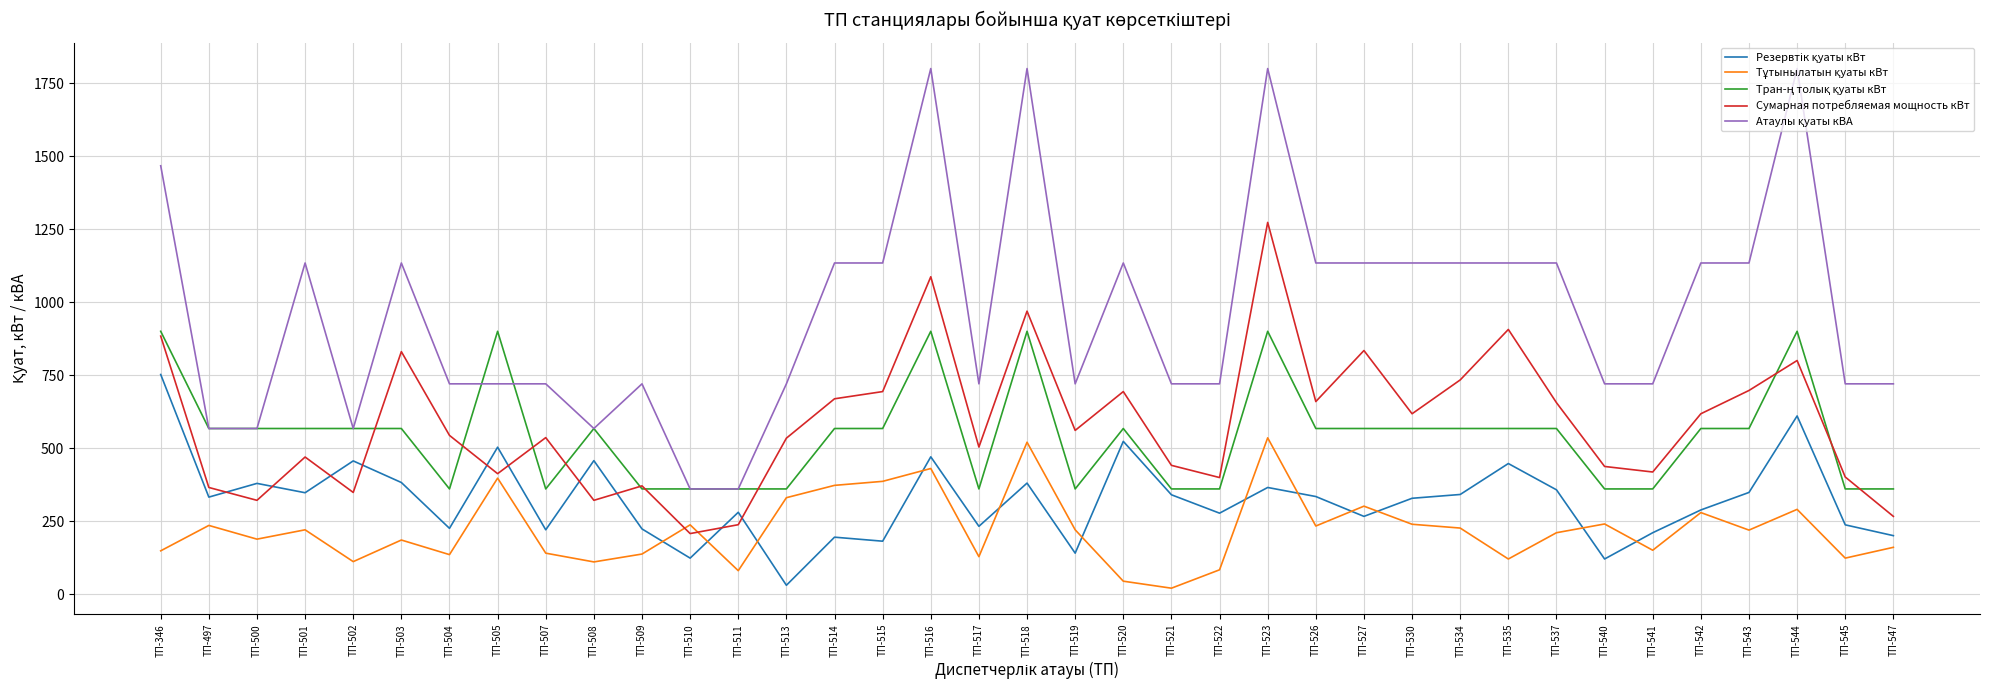

The value of Сумарная потребляемая мощность кВт at ТП-513 is 873.4. True or false?

False